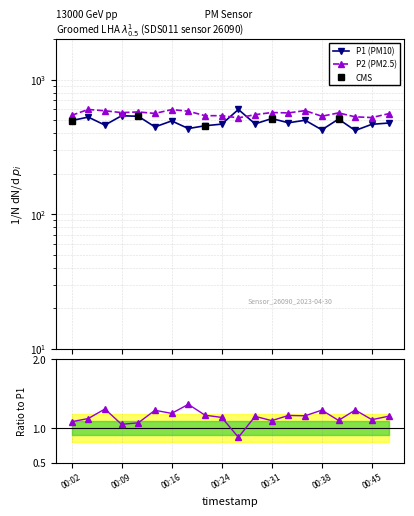

How many times do P1 and P2 cross each other?

2